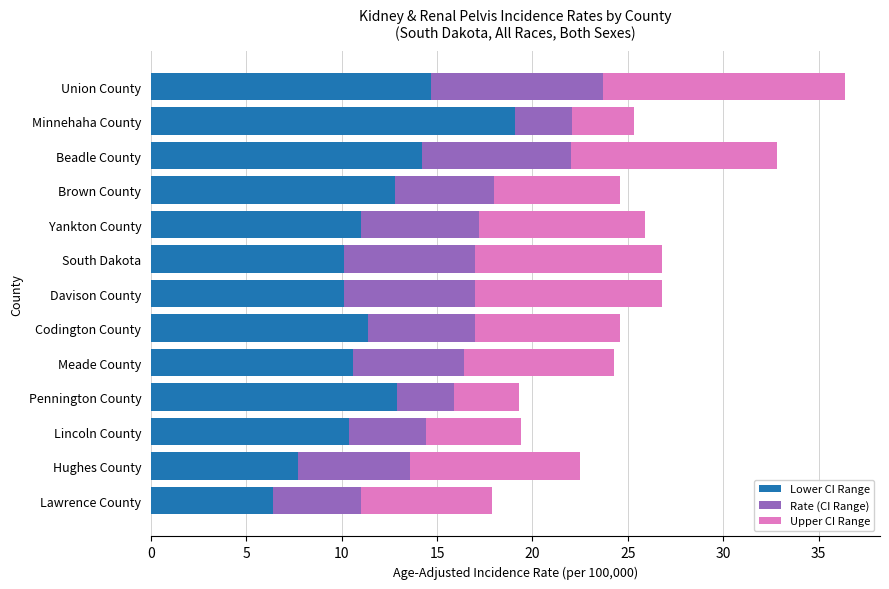

The value of Lower CI Range at Yankton County is 11.0. True or false?

True